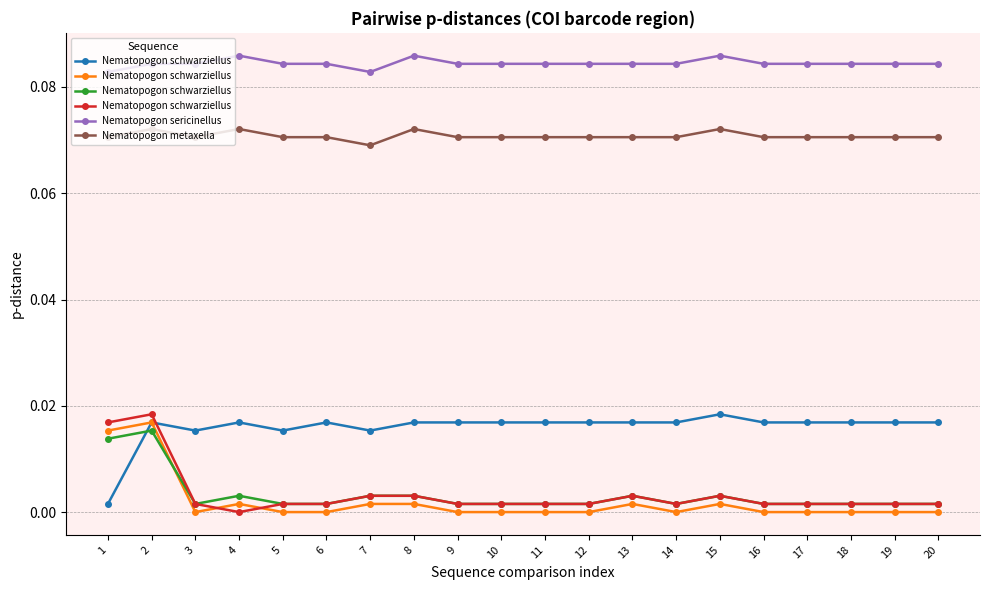

Does the chart display data point markers on the line(s)?

Yes